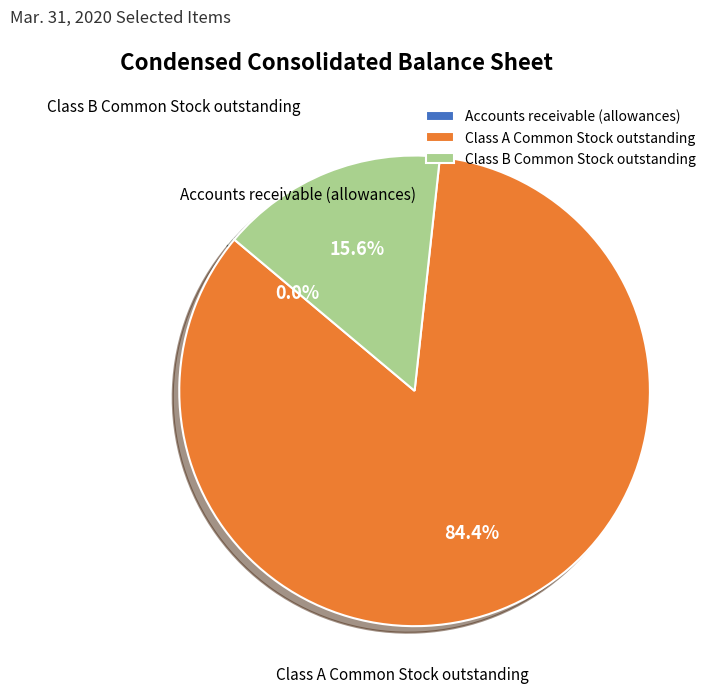

Is Class A Common Stock outstanding the majority of the pie?

Yes